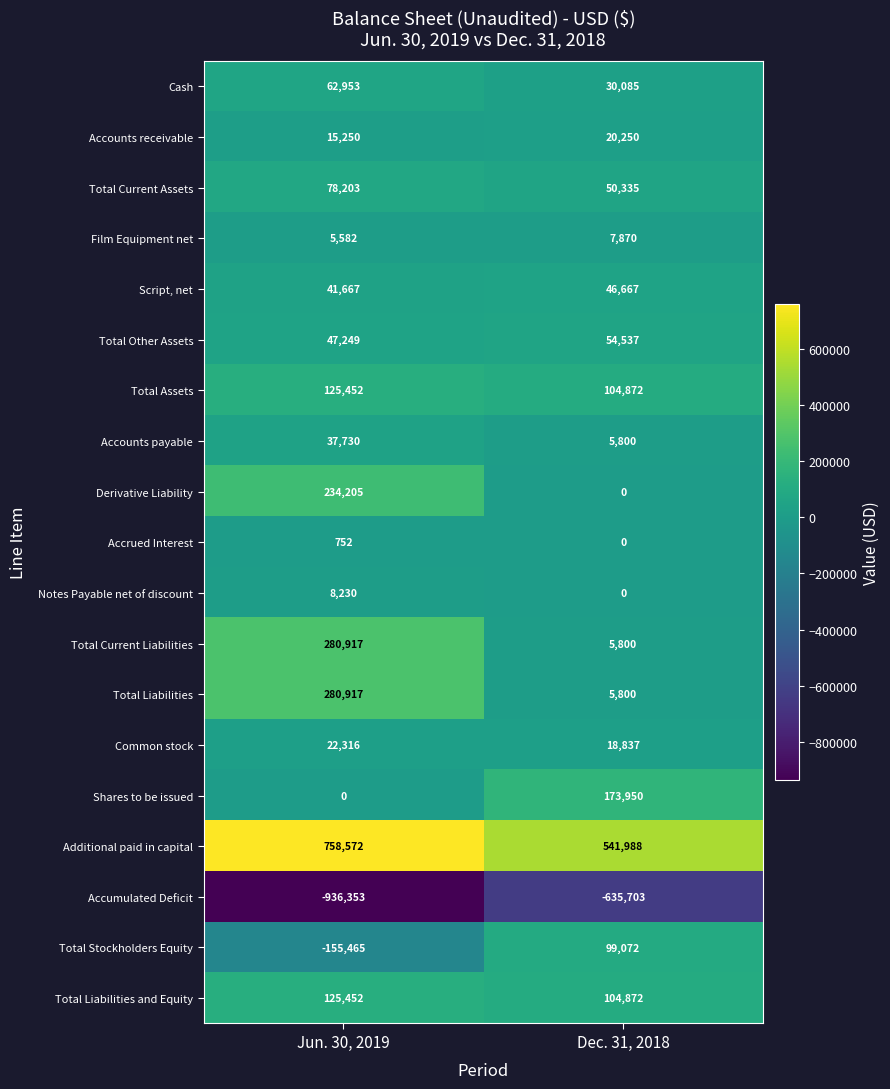

What is the total value across all series at Jun. 30, 2019?

1033629